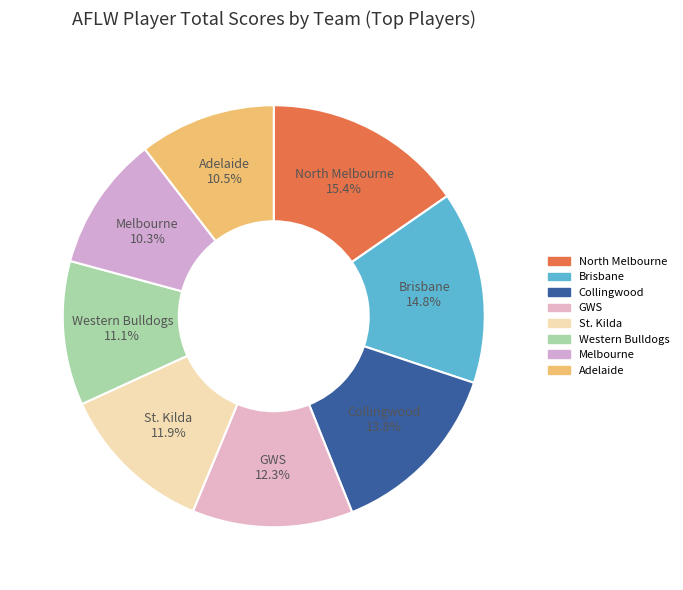

To the nearest percent, what is the difference between the largest and smallest slice percentages?

5%